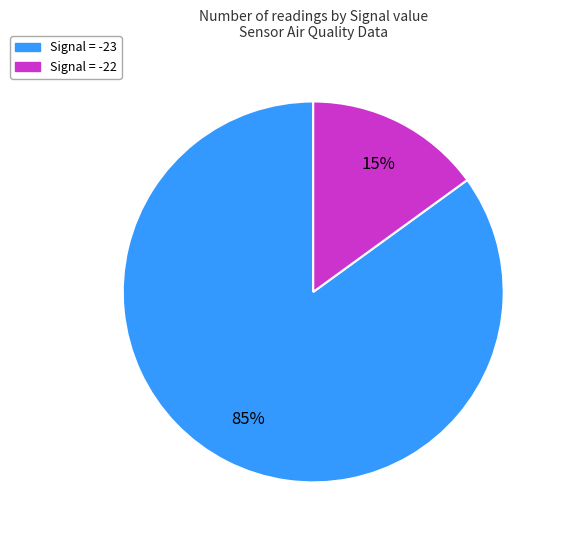

Is there any slice that represents more than half of the pie?

Yes